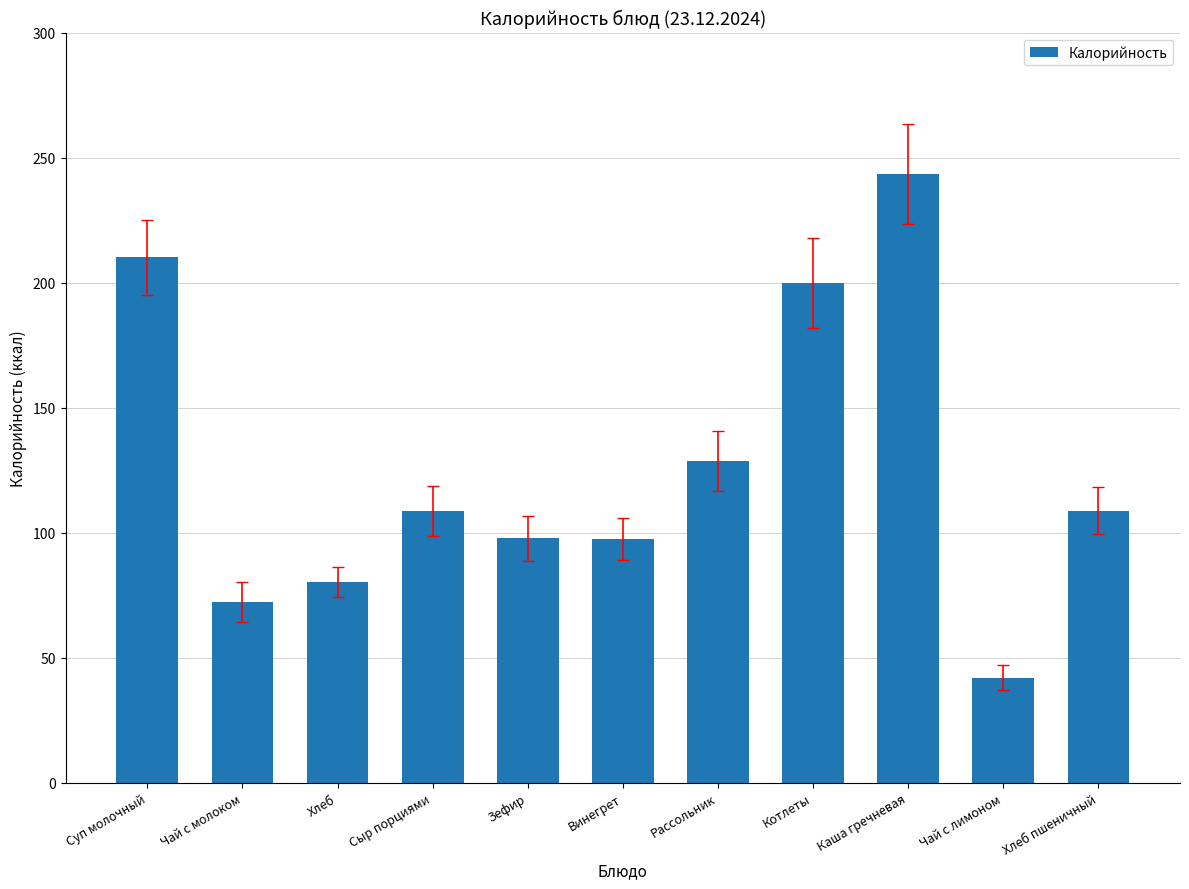

Read the value at Сыр порциями.

108.9